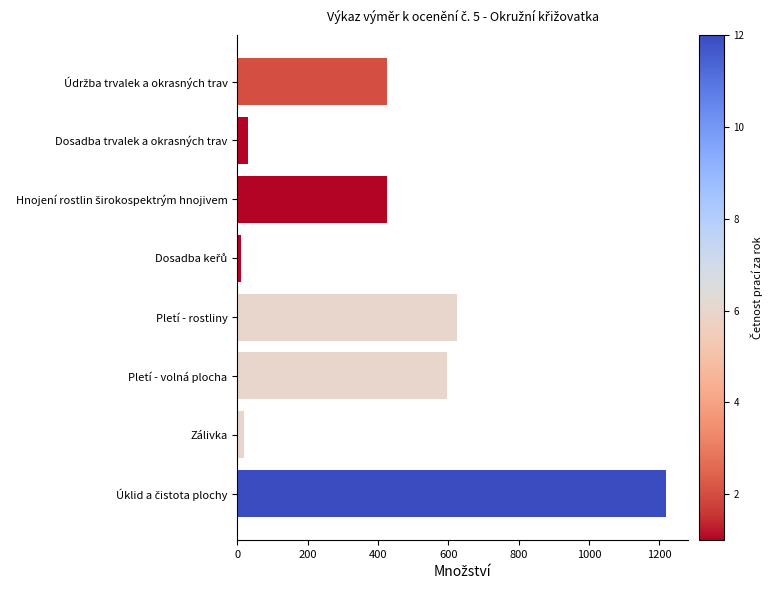

The value at Pletí - rostliny is 624. True or false?

True